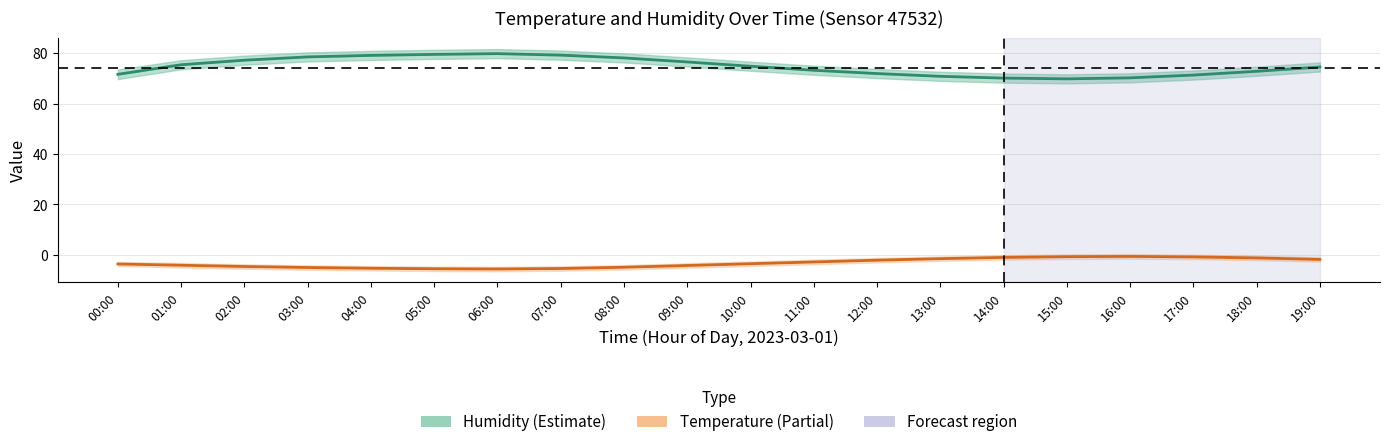

What is the total value across all series at 03:00?

73.5